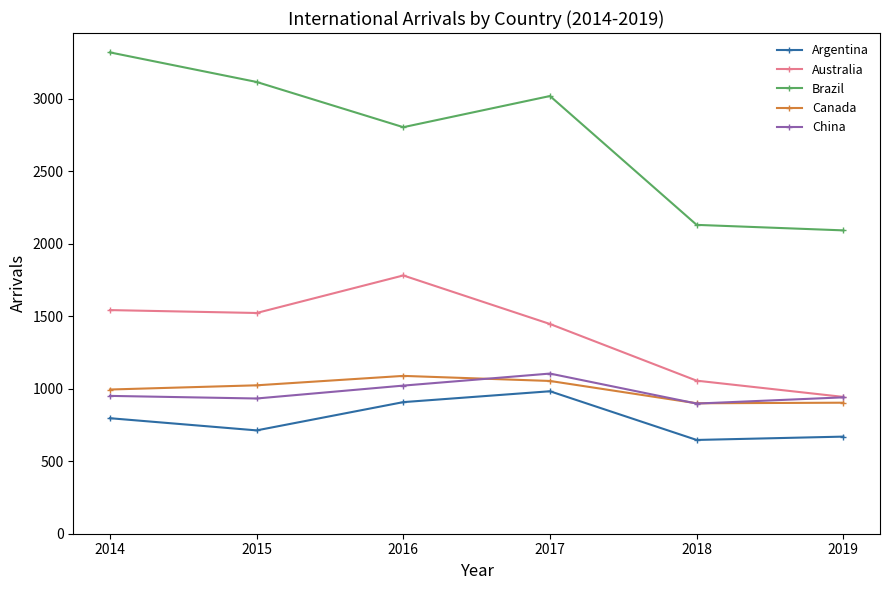

True or false: Argentina and Brazil cross at least once.

False